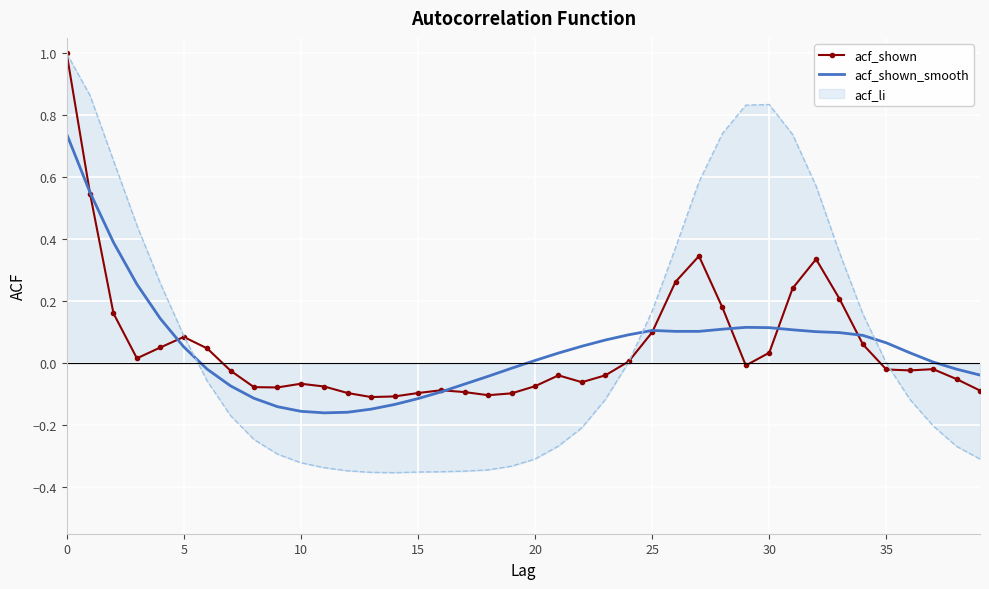

Count the number of data series in this chart.

3